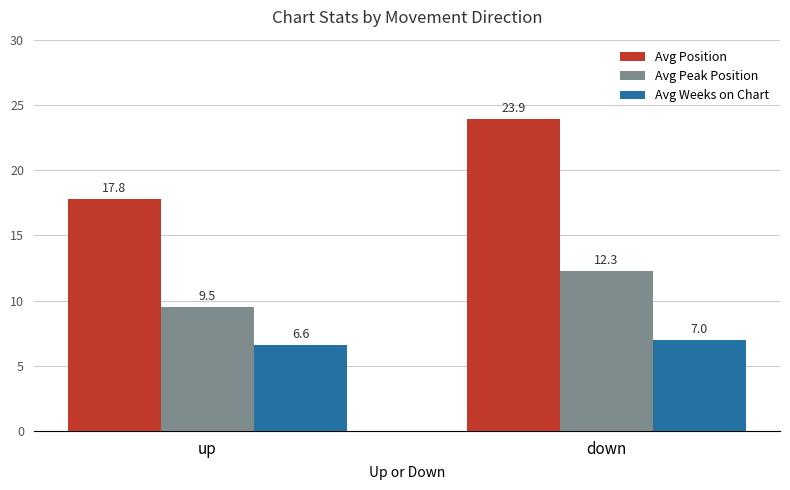

What value does the Avg Weeks on Chart series have at down?

7.0